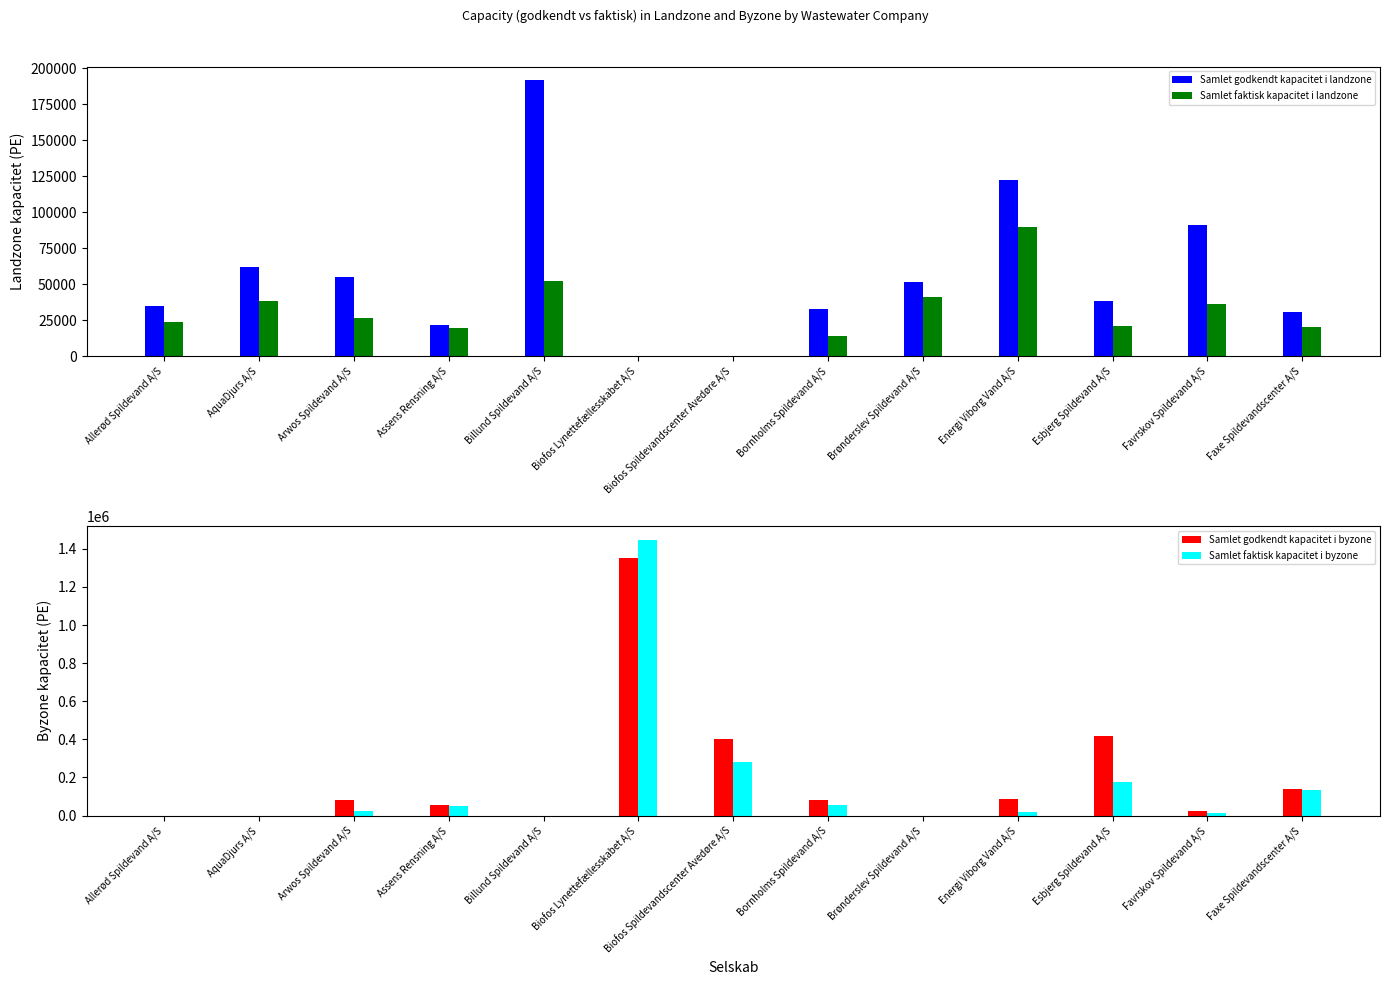

List the series in order of their overall mean, lowest first.

Samlet faktisk kapacitet i landzone, Samlet godkendt kapacitet i landzone, Samlet faktisk kapacitet i byzone, Samlet godkendt kapacitet i byzone